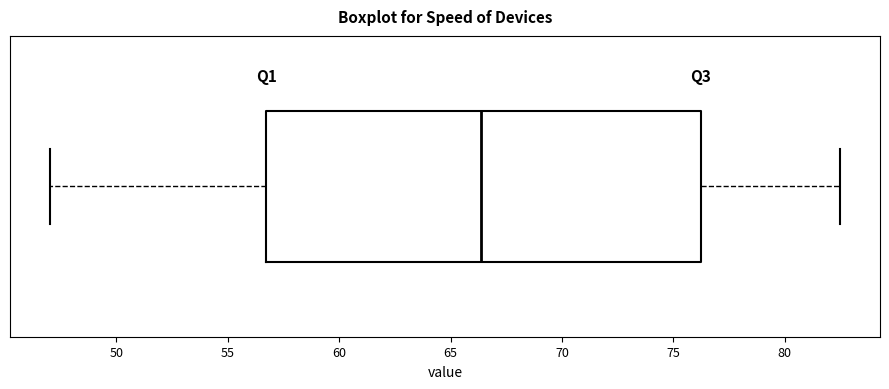

Transcribe this box plot: give where the median line is, the range the box spans, and where the two whiskers end, as read against the x-axis. The values are not printed on the chart, so give them approximately, as read against the axis.

median 66.5, box 56.5 to 76.0, whiskers 47.0 to 82.5